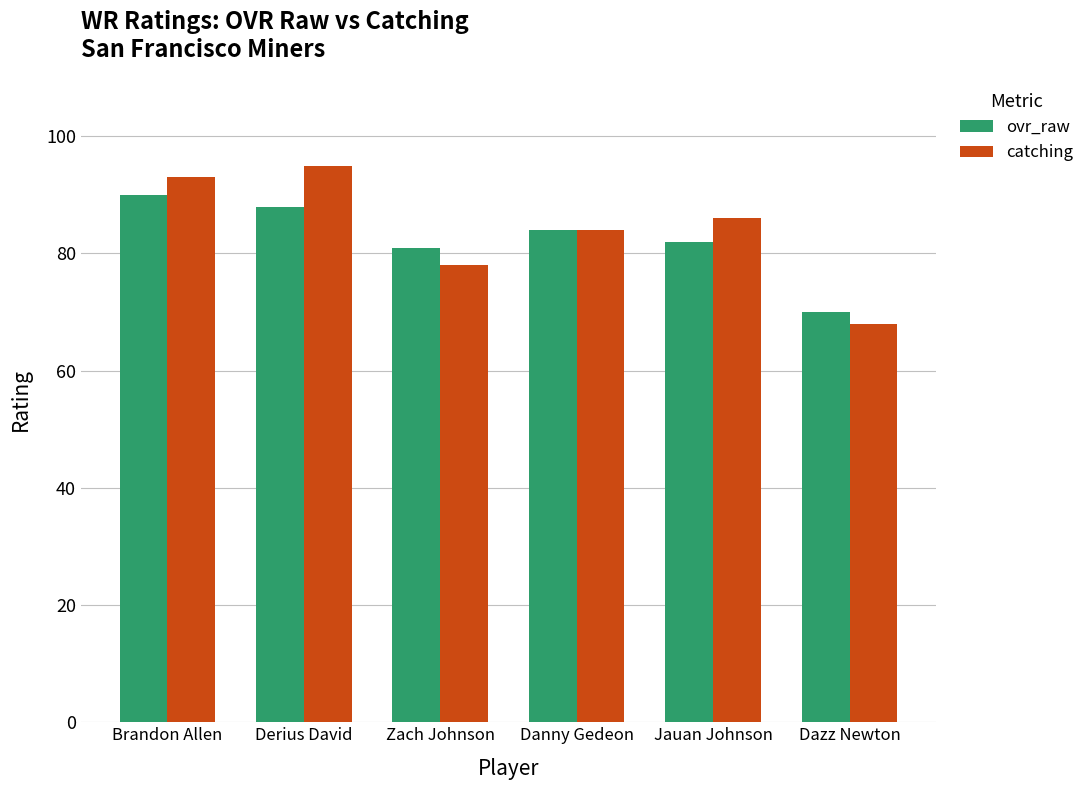

What are all the series names shown in the legend?

ovr_raw, catching